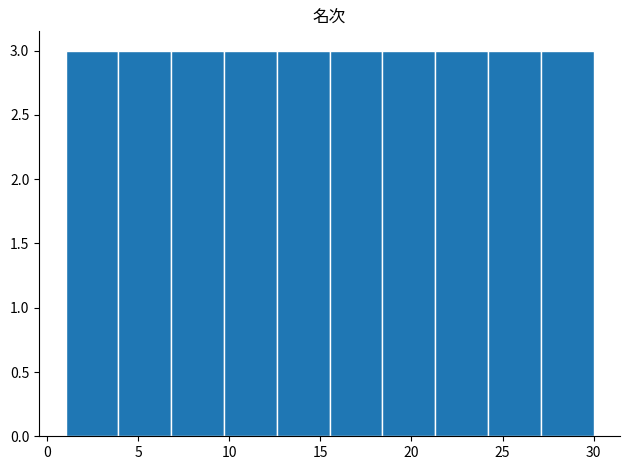

What is the height of the bar covering 18.4 to 21.3 on the x-axis? Neither the bar edges nor the heights are printed on the chart, so give them approximately, as read against the axes.

3